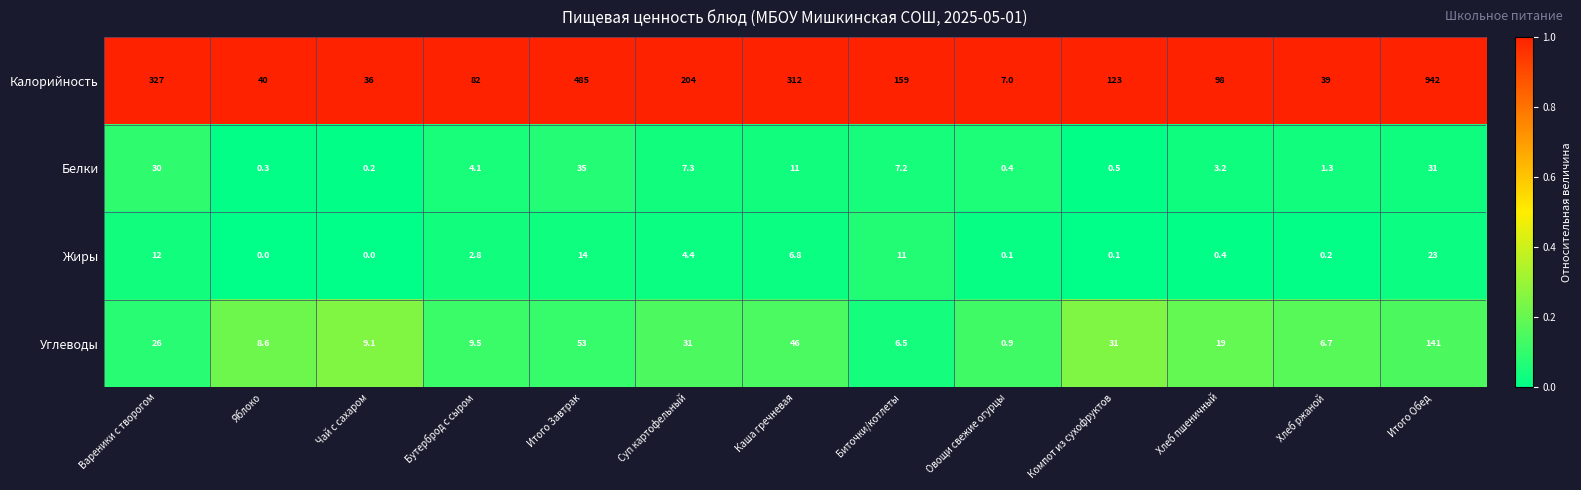

What is the average value of the Углеводы series?

29.9